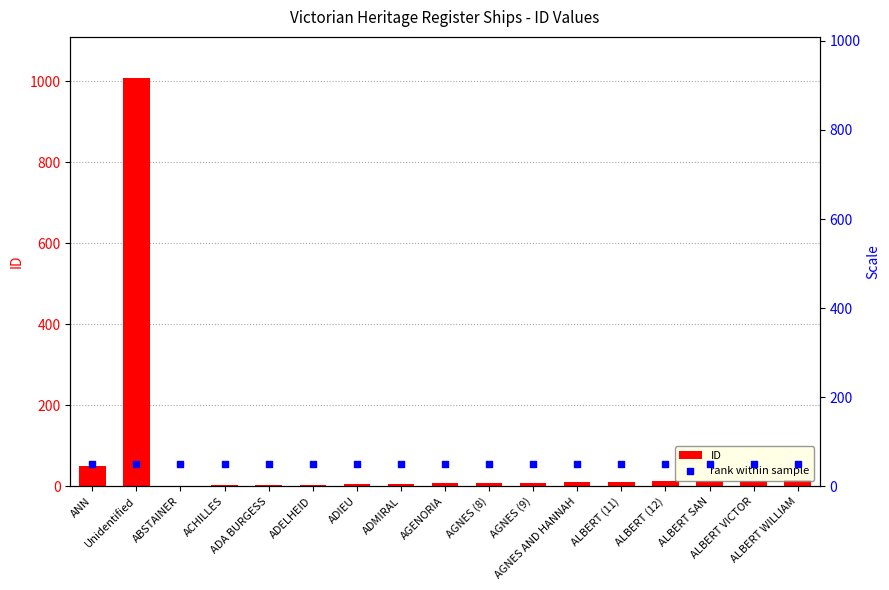

Which series contains the highest Y value?

ID